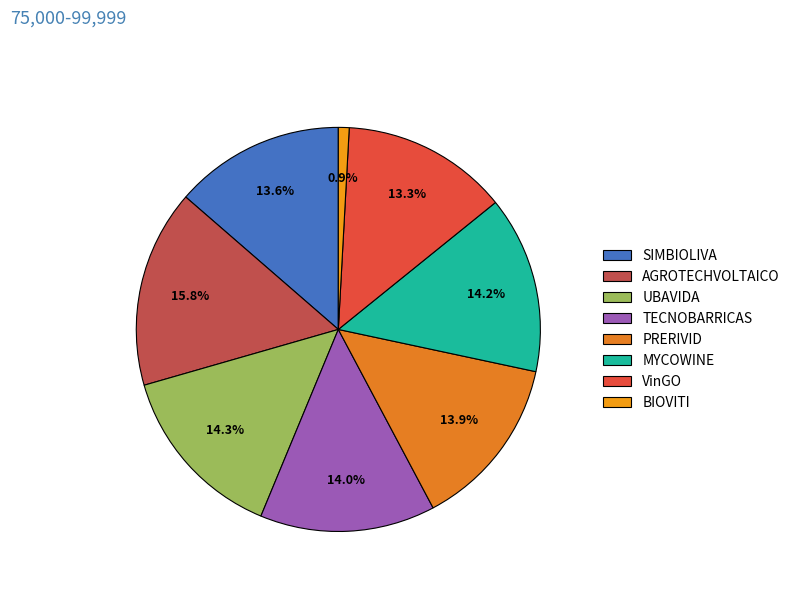

Count the number of slices in the pie.

8